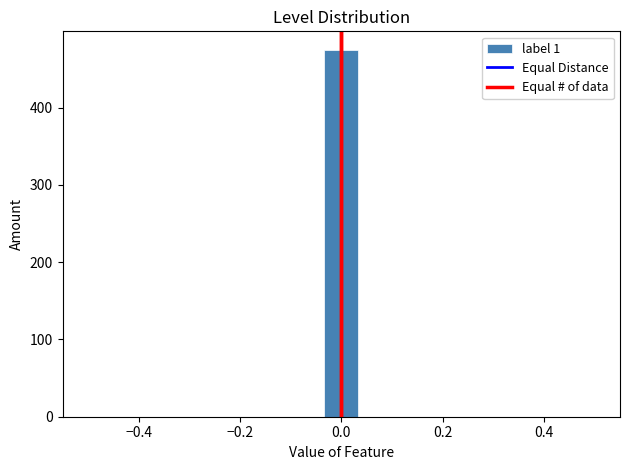

Read against the x-axis, roughly where is the centre of the tallest bar?

0.00